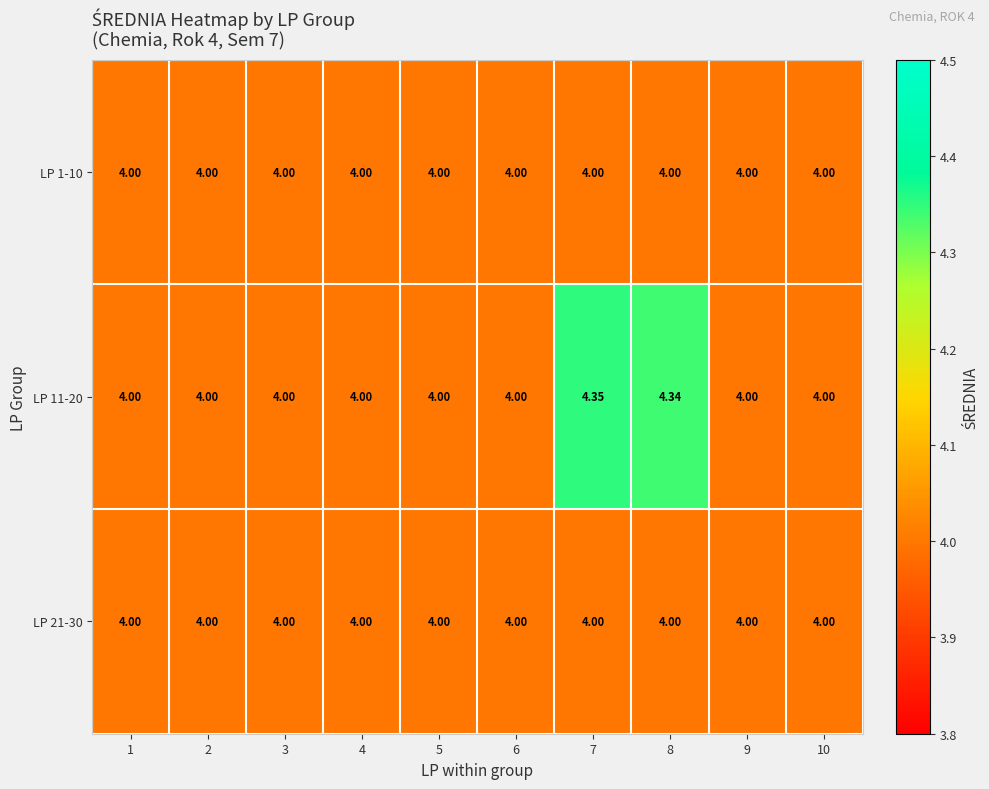

How many categories are shown in the chart?

10